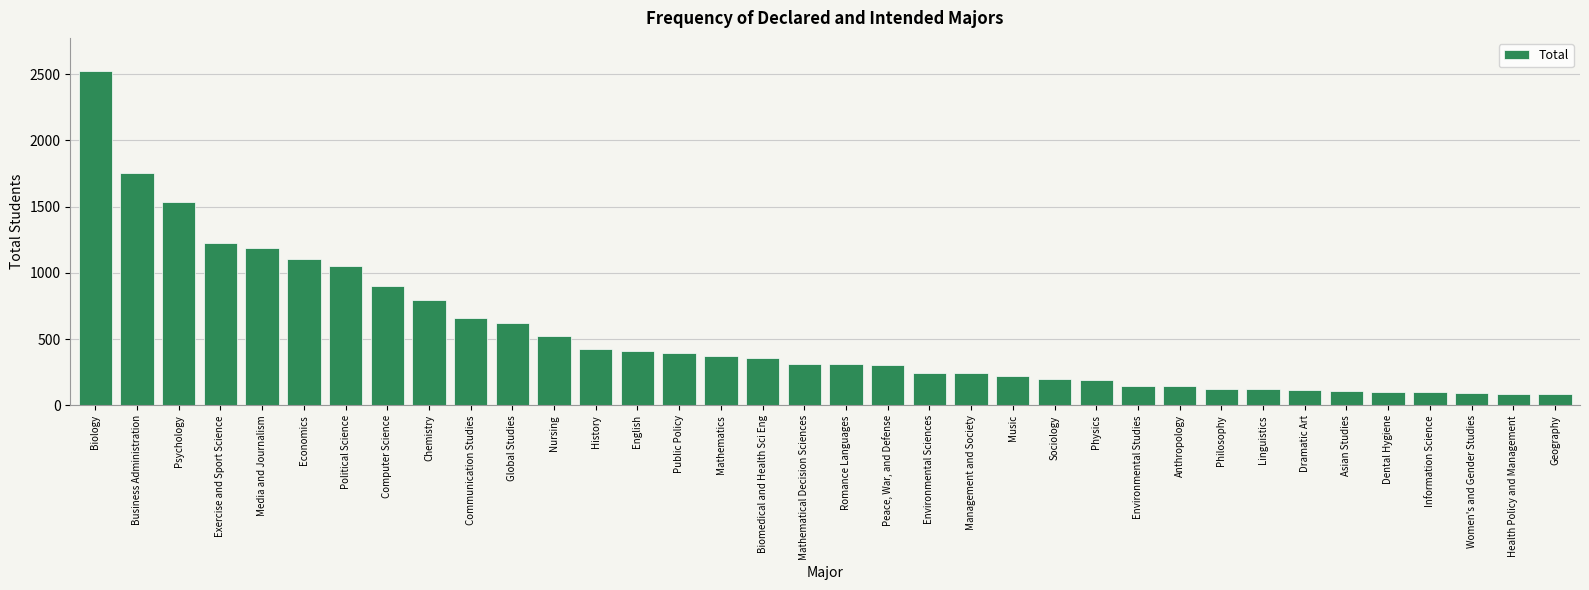

What is the value of the 9th bar from the left?

793